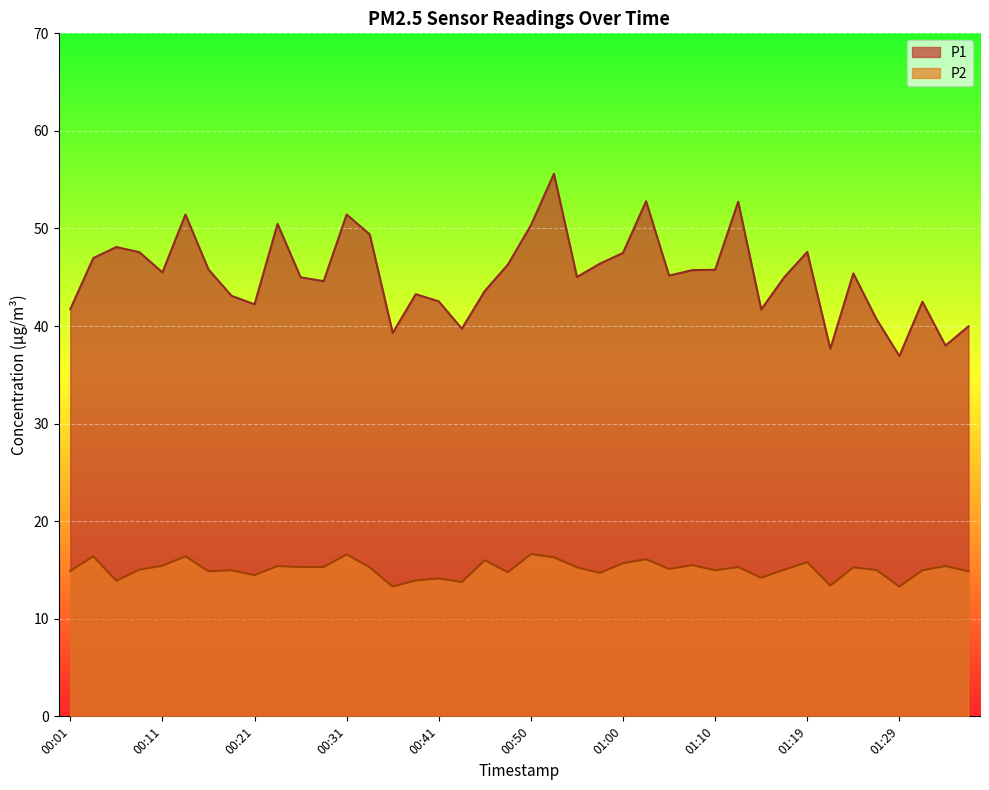

Is it true that P1 equals 17.4 at 00:55?

False